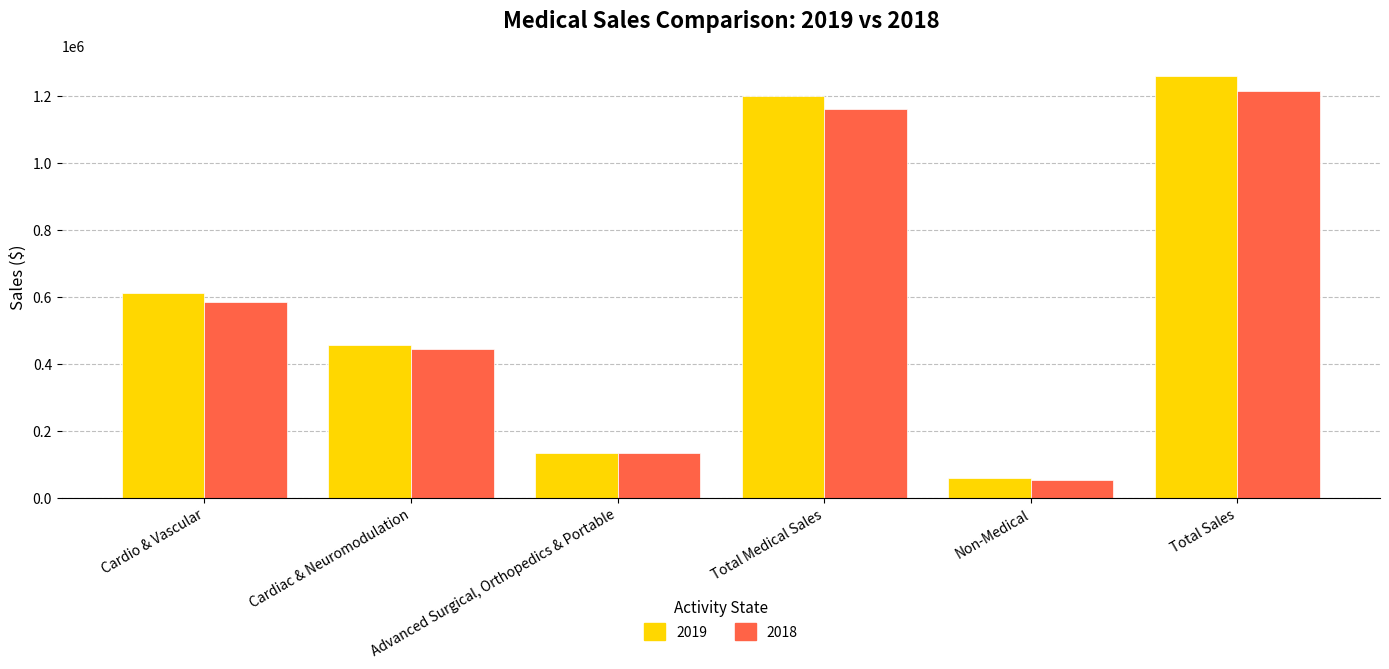

Is the value of 2018 at Non-Medical greater than the value of 2019 at Advanced Surgical, Orthopedics & Portable?

No